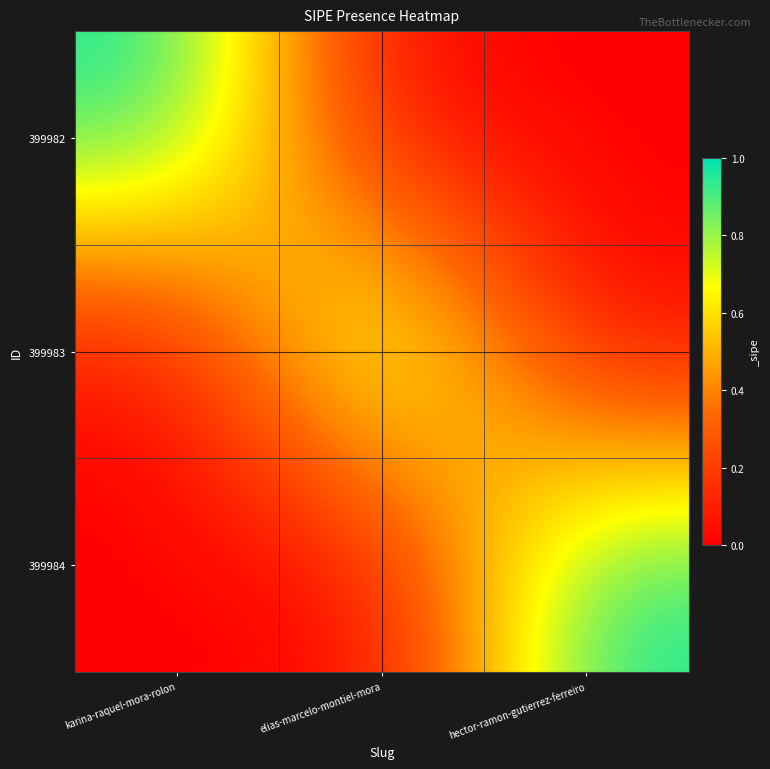

Which series has the largest total across all categories?

399982